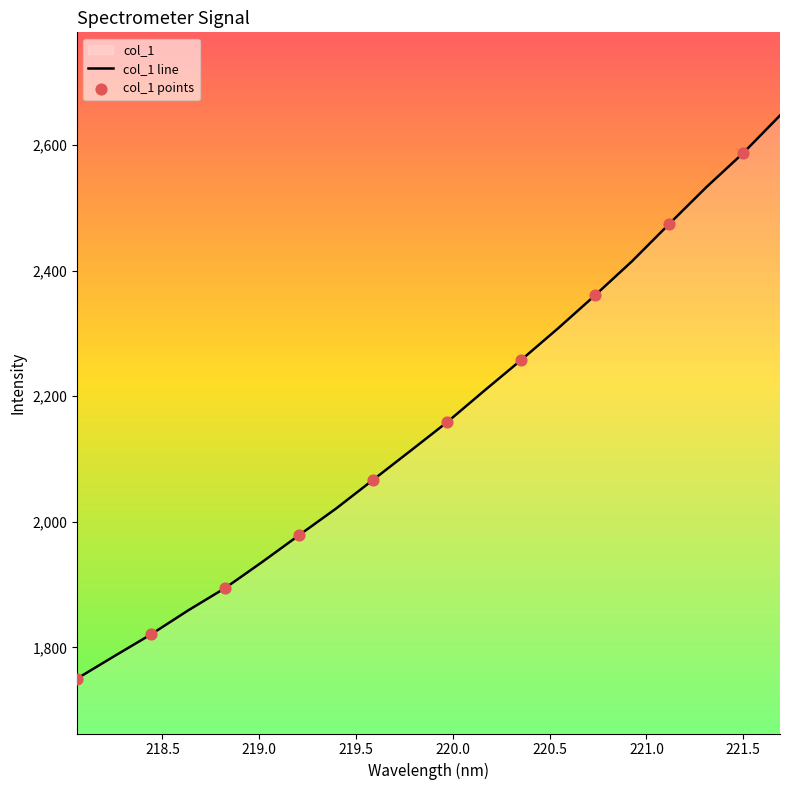

Between 219.2067 and 221.1174, which is larger?

221.1174